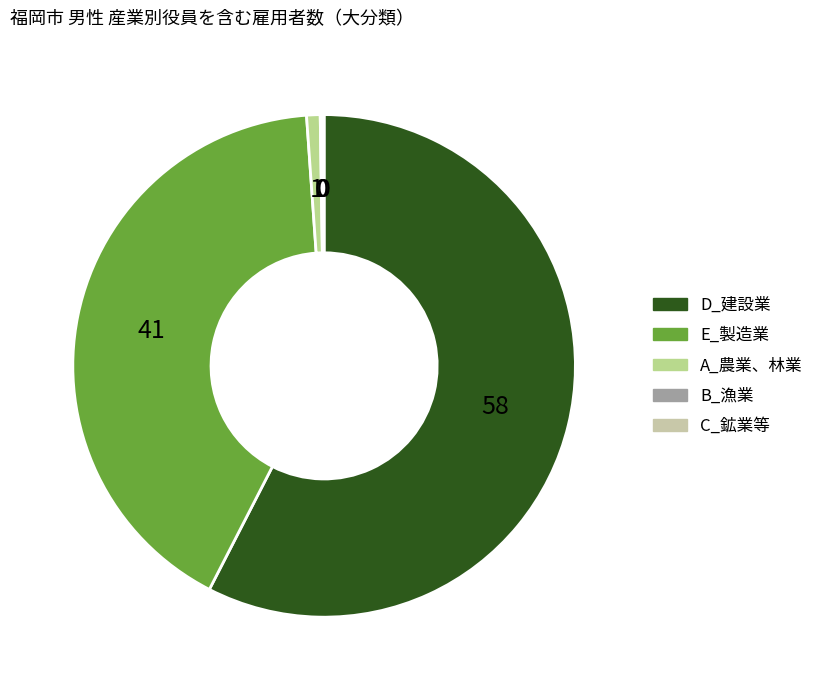

Which slice is the largest?

D_建設業